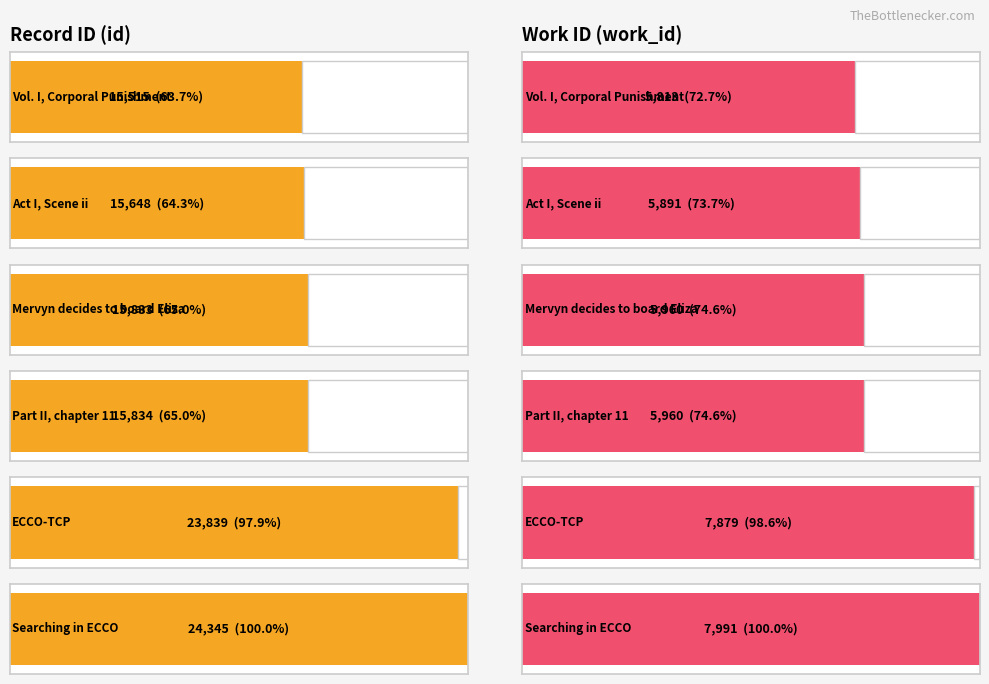

At which category does the chart reach its peak across all series?

Searching in ECCO